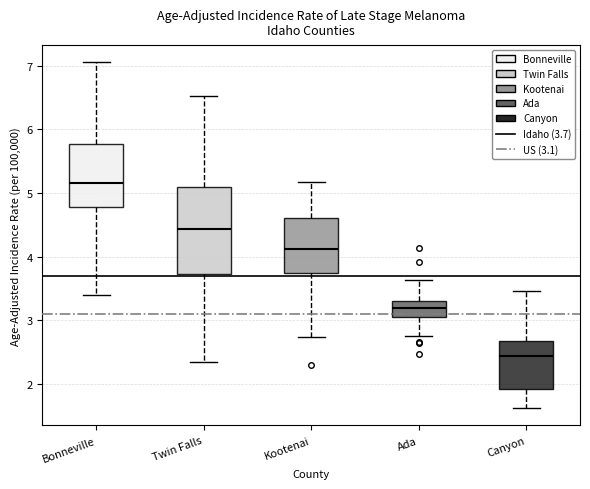

Which box has the lowest median line?

Canyon